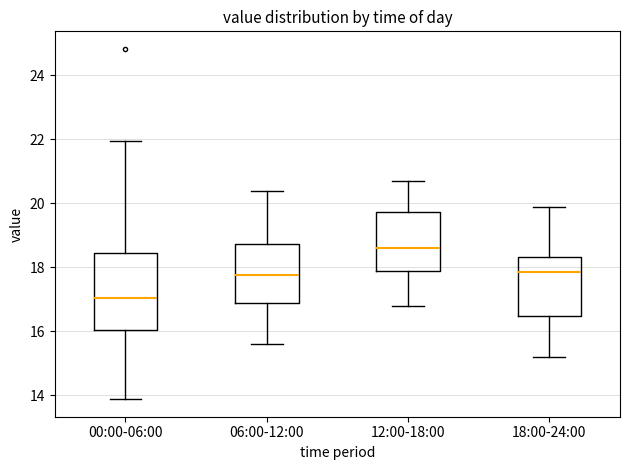

Reading left to right, transcribe this box plot: for each box, give where its median line is, the range the box spans, and where its two whiskers end, as read against the y-axis. The values are not printed on the chart, so give them approximately, as read against the axis.

00:00-06:00: median 17.0, box 16.0 to 18.4, whiskers 13.8 to 22.0
06:00-12:00: median 17.8, box 17.0 to 18.8, whiskers 15.6 to 20.4
12:00-18:00: median 18.6, box 17.8 to 19.8, whiskers 16.8 to 20.8
18:00-24:00: median 17.8, box 16.4 to 18.4, whiskers 15.2 to 20.0